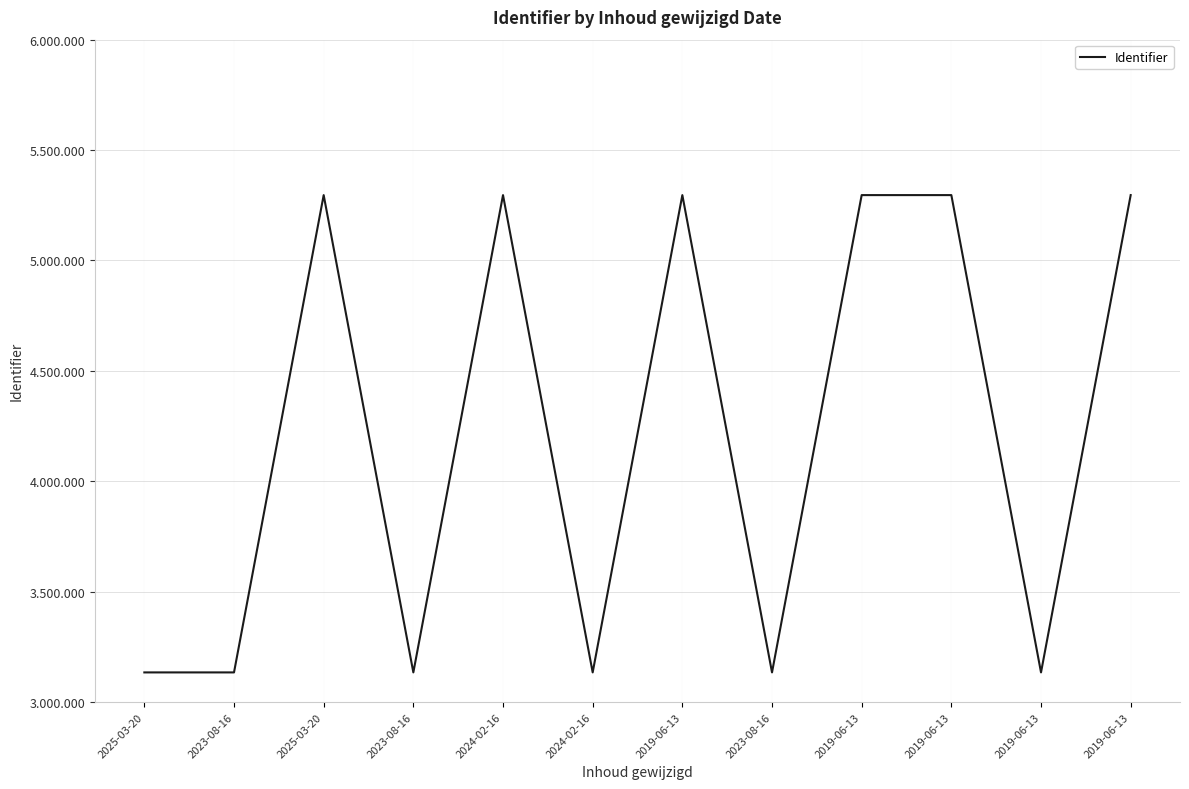

Reading left to right, transcribe all the data shown in this chart.

2025-03-20=3134356	2023-08-16=3134357	2025-03-20=5296056	2023-08-16=3134359	2024-02-16=5296058	2024-02-16=3134361	2019-06-13=5296059	2023-08-16=3134365	2019-06-13=5296061	2019-06-13=5296062	2019-06-13=3134367	2019-06-13=5296064